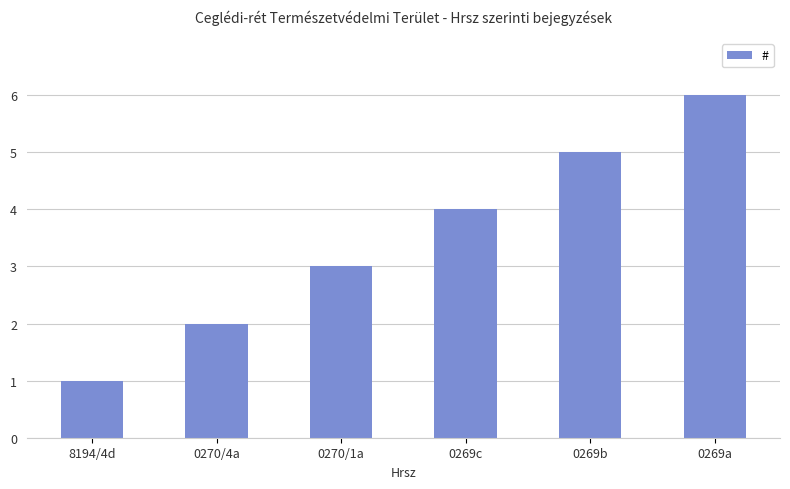

At which category does the chart reach its peak across all series?

0269a